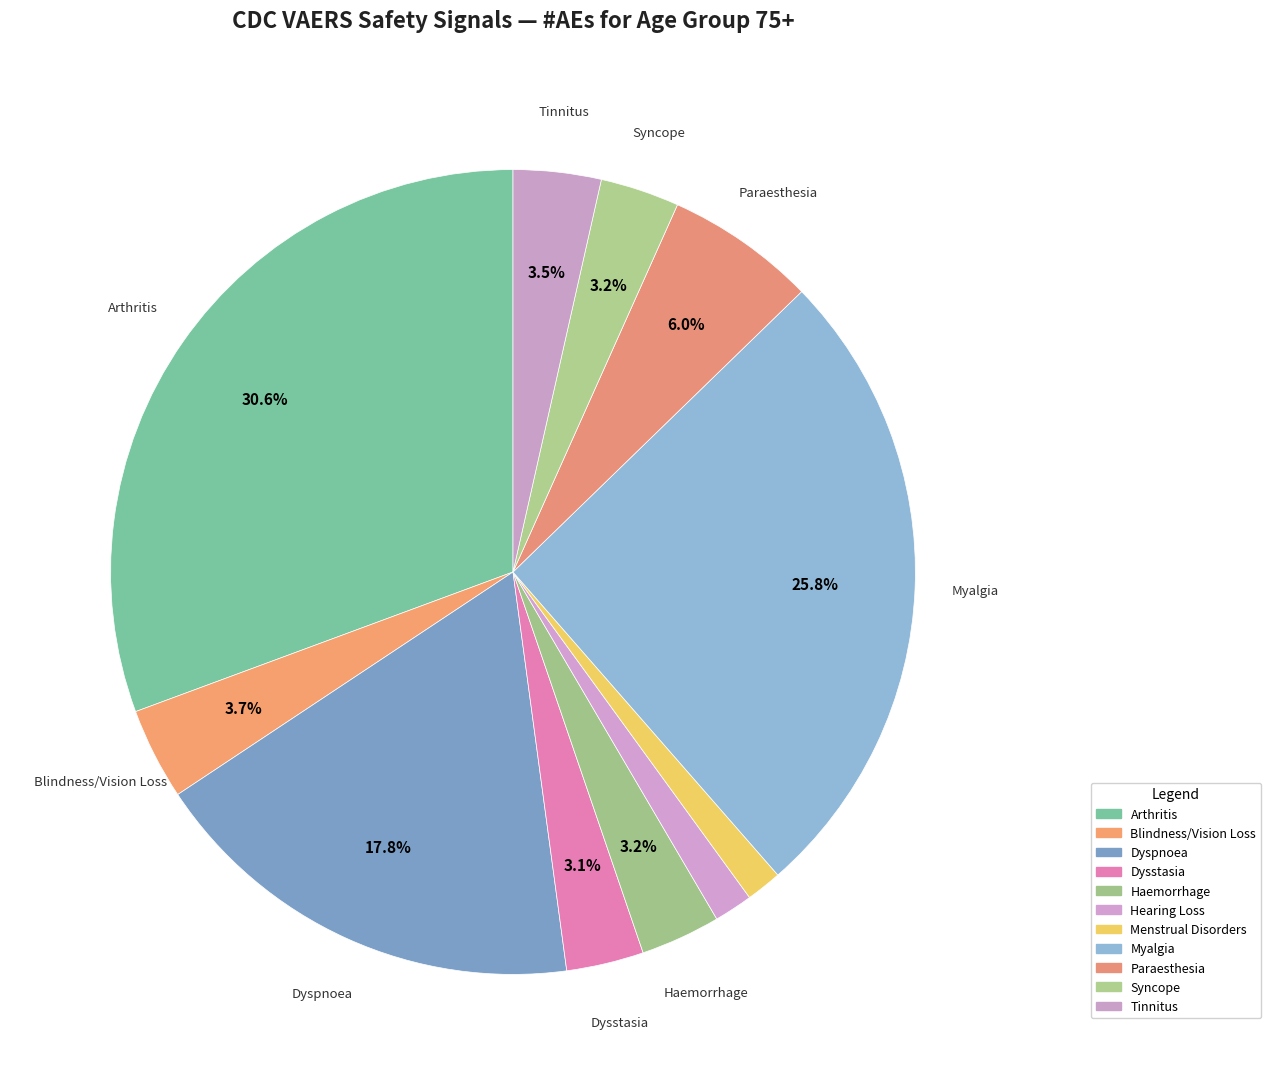

What is the largest slice in the pie chart?

Arthritis